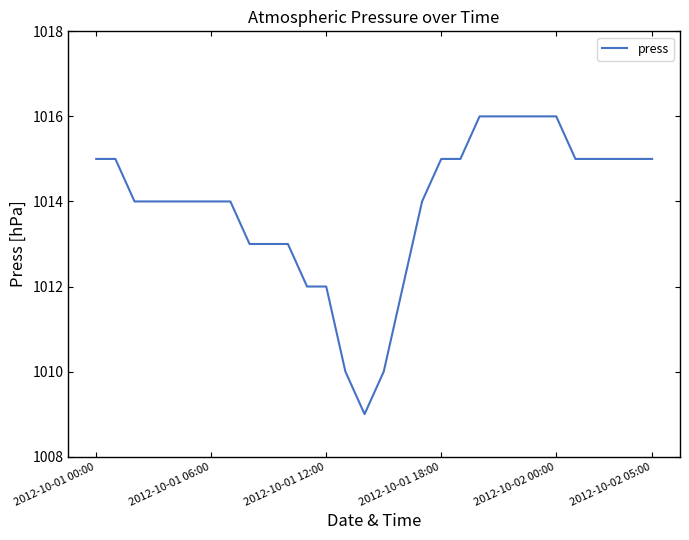

What is the difference between the maximum and minimum values?

7